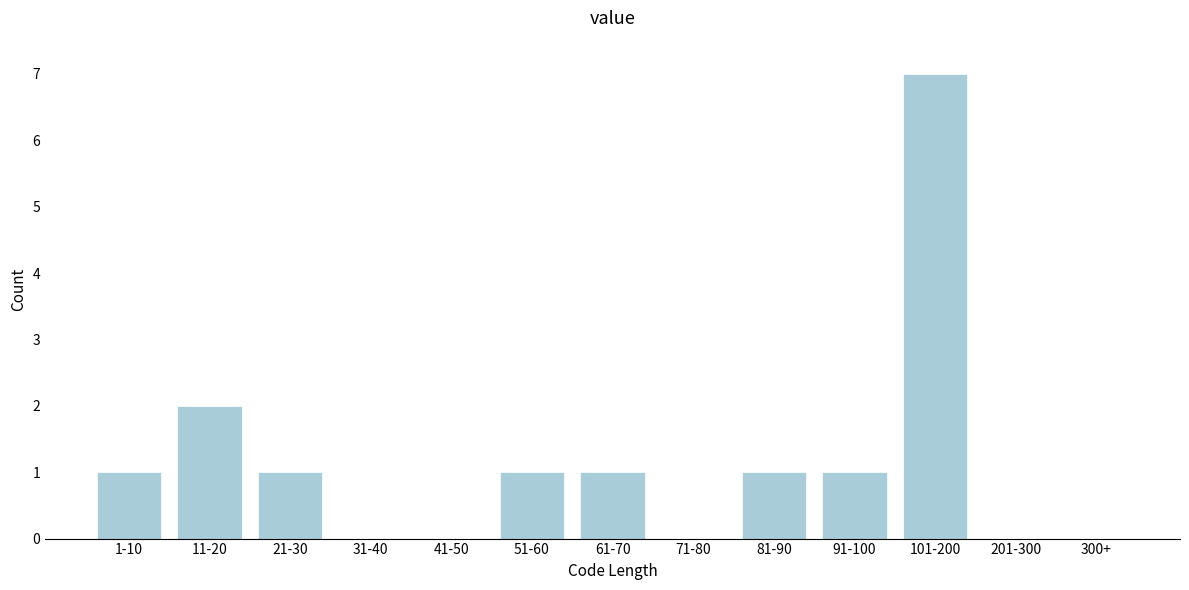

Reading left to right, what are all the values shown in this chart?

1-10=1	11-20=2	21-30=1	31-40=0	41-50=0	51-60=1	61-70=1	71-80=0	81-90=1	91-100=1	101-200=7	201-300=0	300+=0